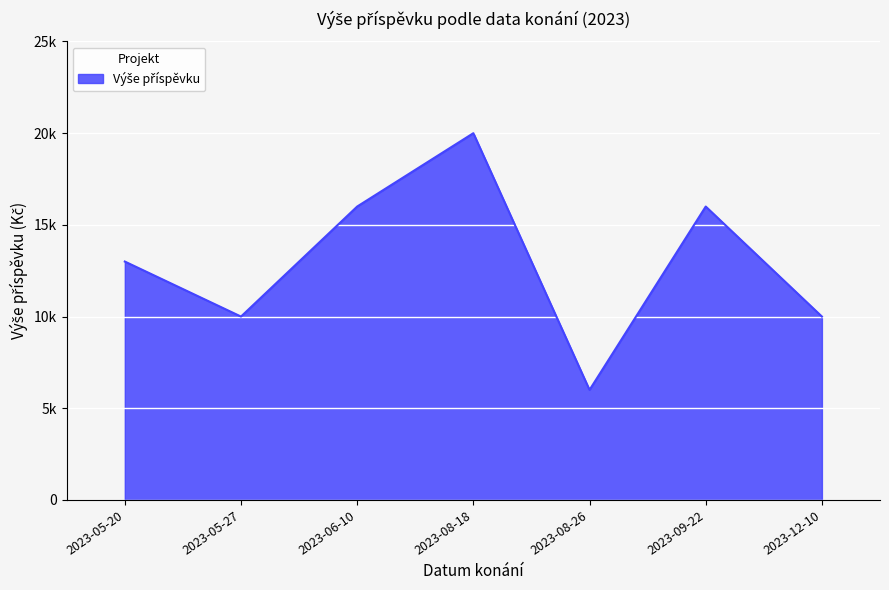

Does the chart display data point markers on the line(s)?

No